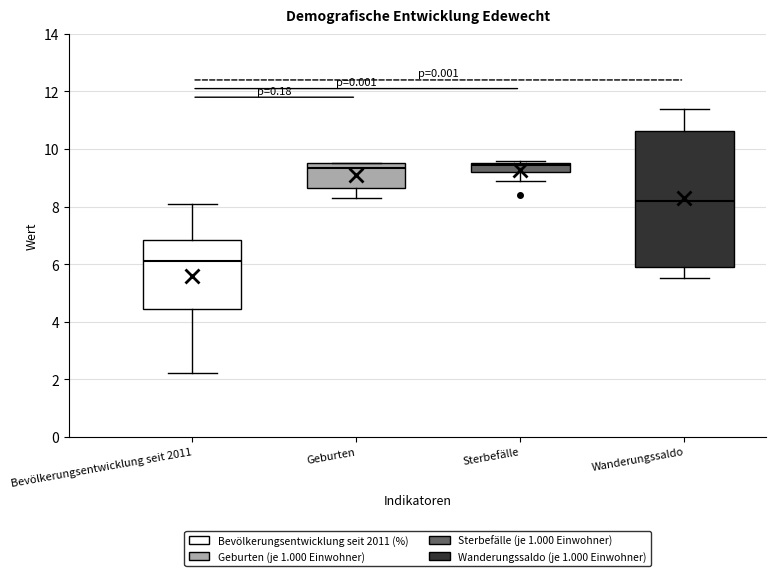

Reading left to right, read every box against the y-axis: the position of its median line, the range the box covers, and the ends of its whiskers. The values are not printed on the chart, so give them approximately, as read against the axis.

Bevölkerungsentwicklung seit 2011: median 6.2, box 4.4 to 6.8, whiskers 2.2 to 8.2
Geburten: median 9.4, box 8.6 to 9.6, whiskers 8.4 to 9.6
Sterbefälle: median 9.4, box 9.2 to 9.6, whiskers 9.0 to 9.6 (just above the box's upper edge)
Wanderungssaldo: median 8.2, box 6.0 to 10.6, whiskers 5.6 to 11.4